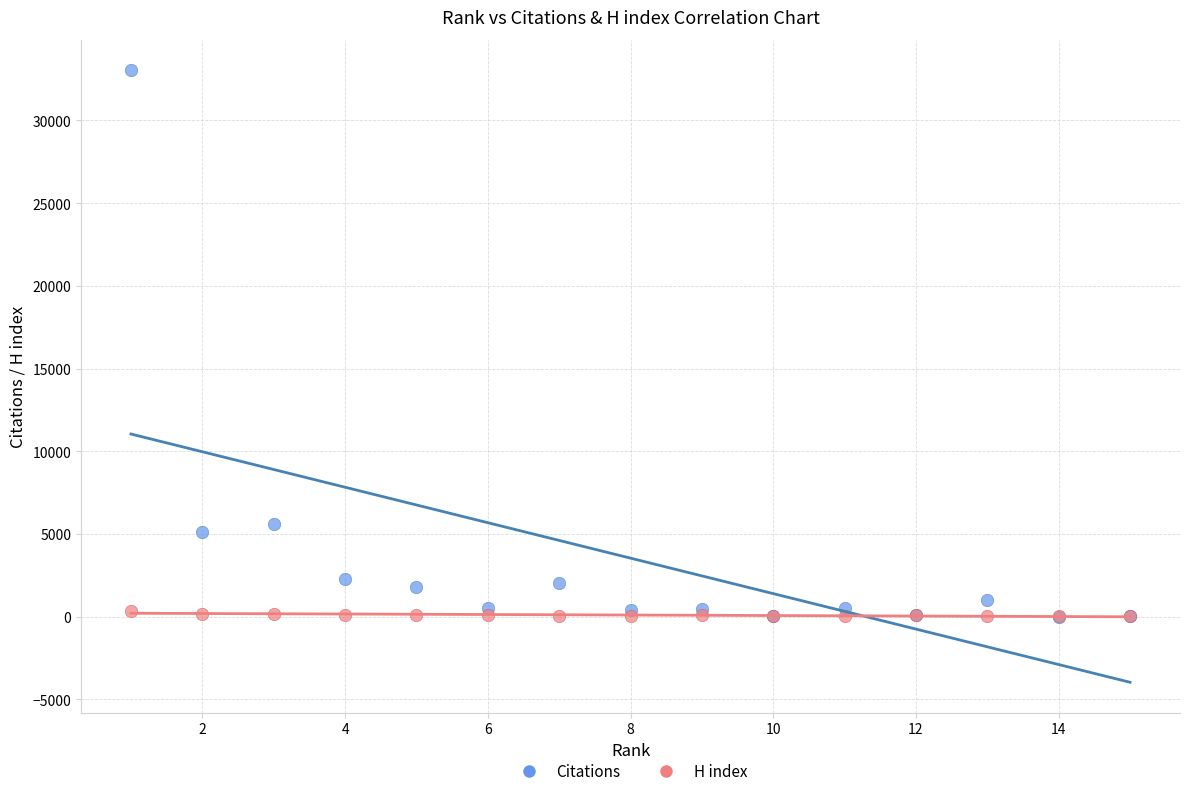

In the Citations series, what Y value is closest to 16513?

5616